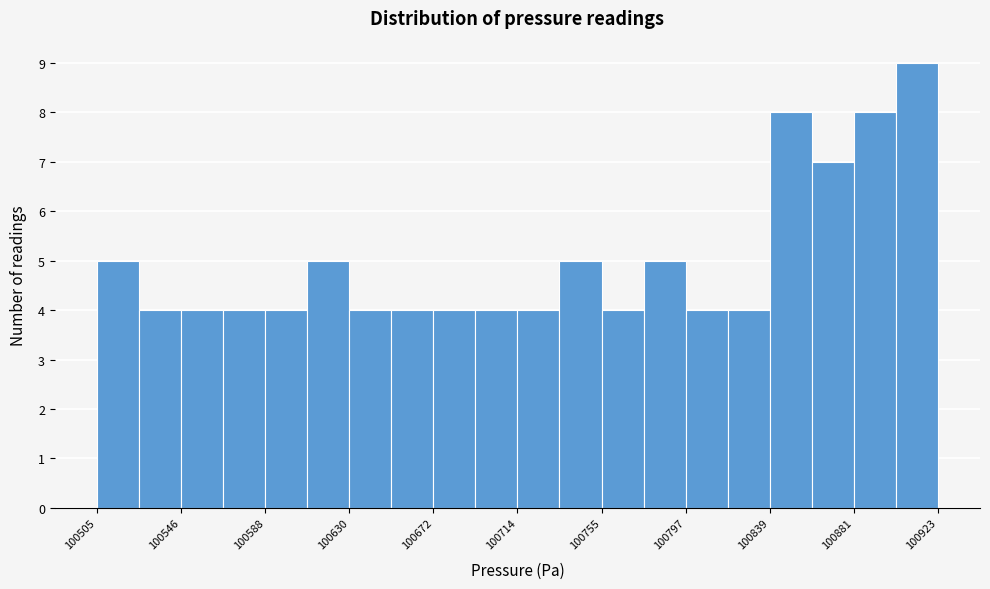

How tall is the bar that spans 100755 to 100775 on the x-axis? Neither the bar edges nor the heights are printed on the chart, so give them approximately, as read against the axes.

4